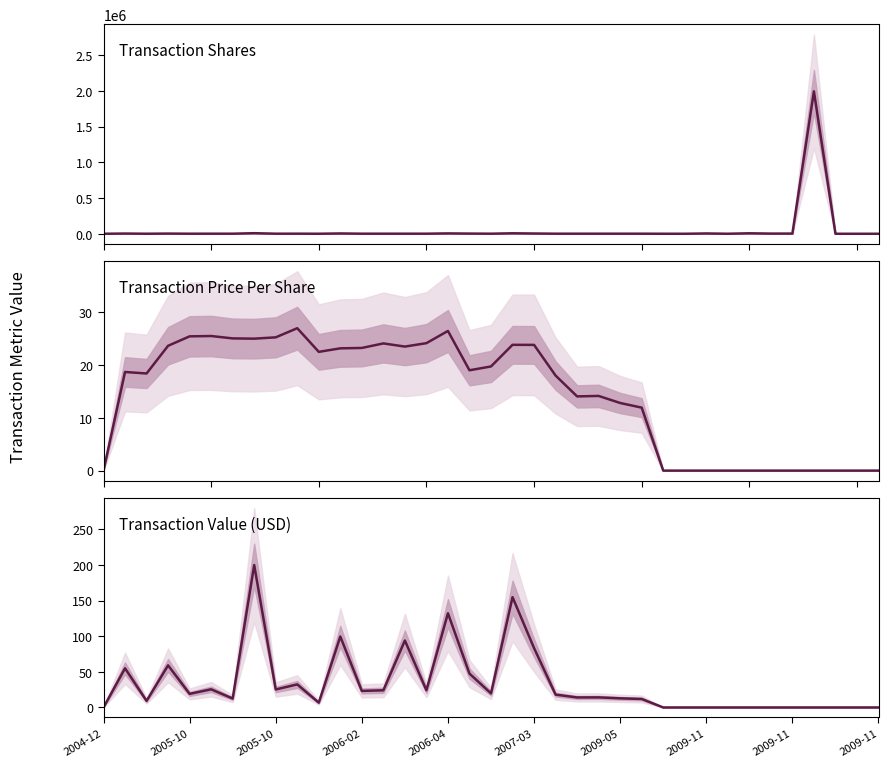

In Transaction Value (USD), how many points are higher than both neighbors (excluding endpoints)?

10